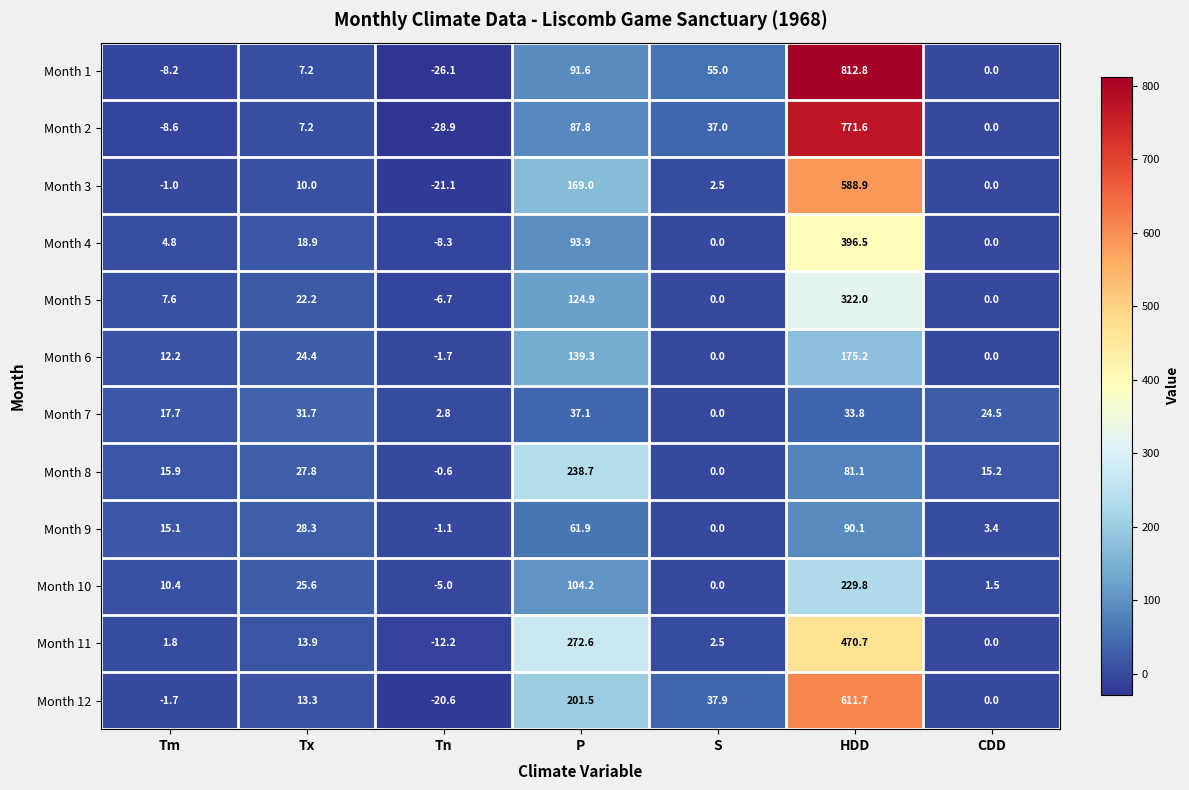

The Month 6 series shows 12.2 at Tm. True or false?

True